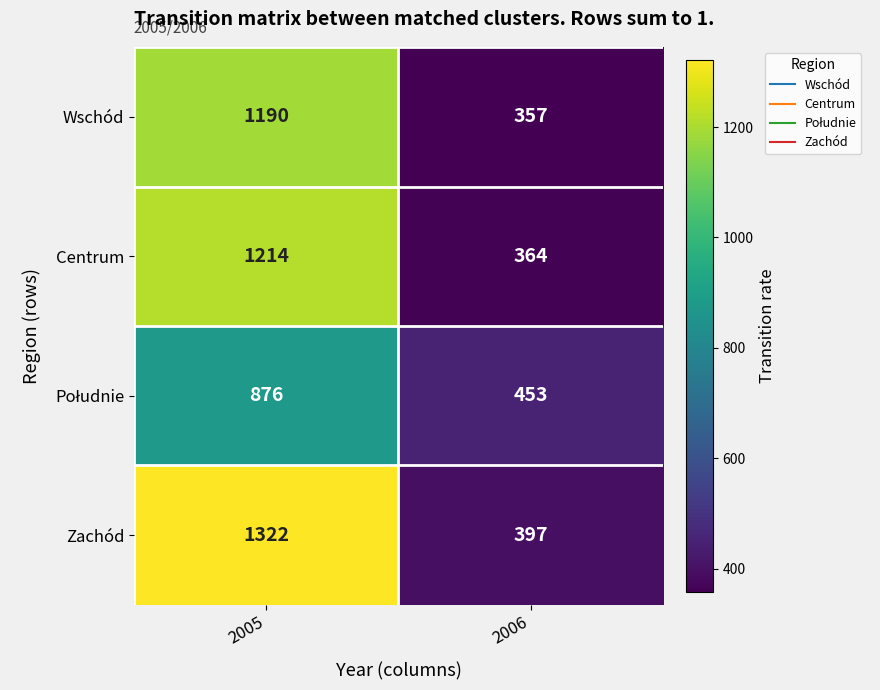

How many data points does each series have?

2